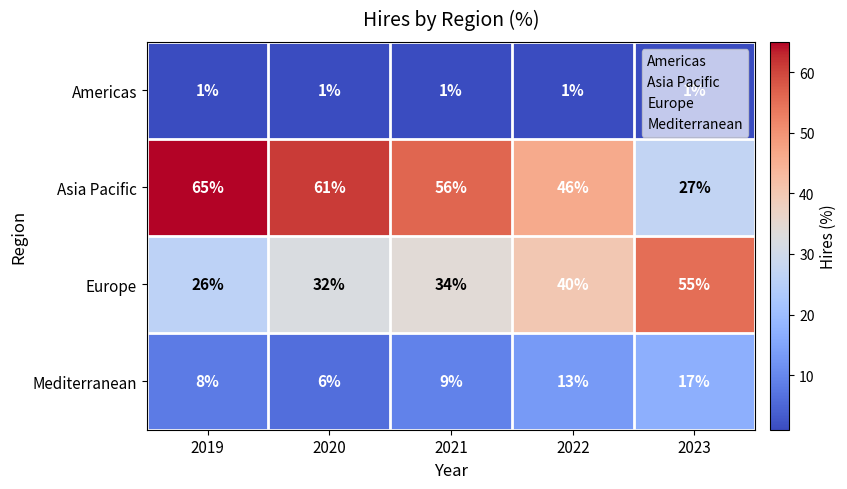

At 2022, list the series in order from smallest to largest.

Americas, Mediterranean, Europe, Asia Pacific